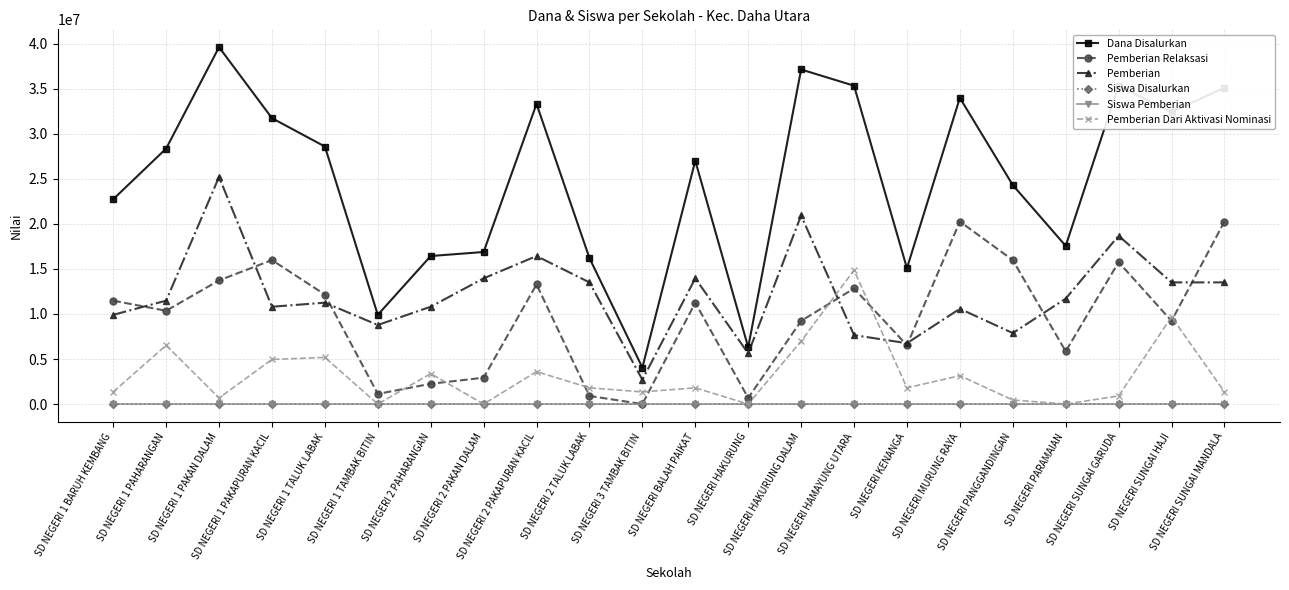

How many interior local valleys does the Pemberian Relaksasi series have?

7